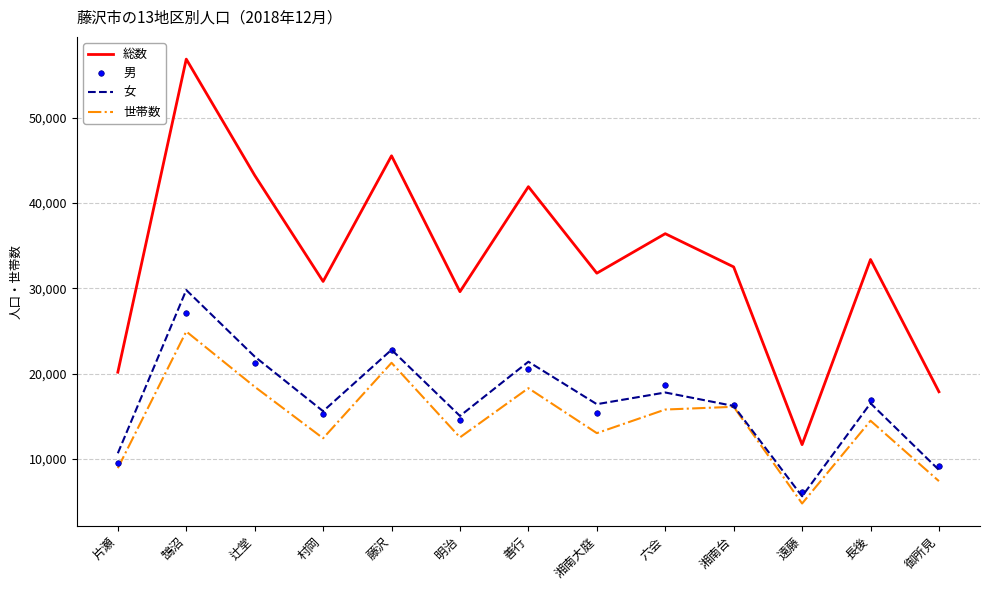

Which series has the largest range (max minus min)?

総数